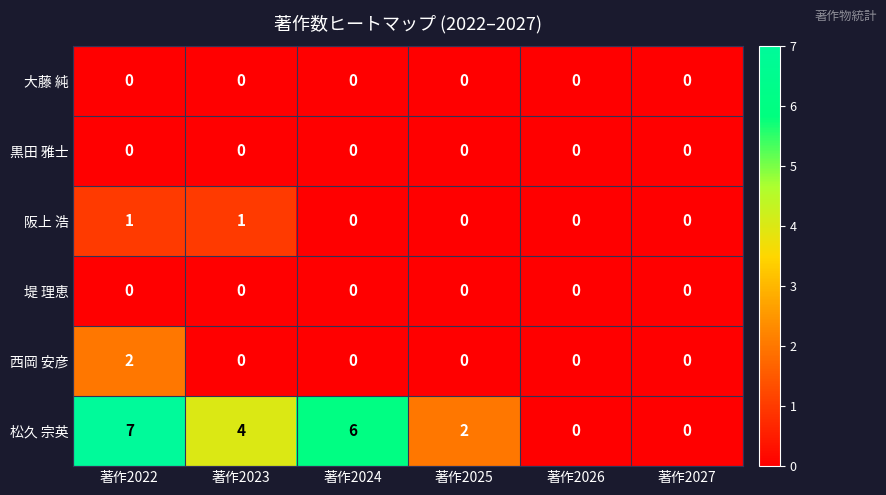

Is the value of 堤 理恵 at 著作2026 greater than the value of 阪上 浩 at 著作2023?

No